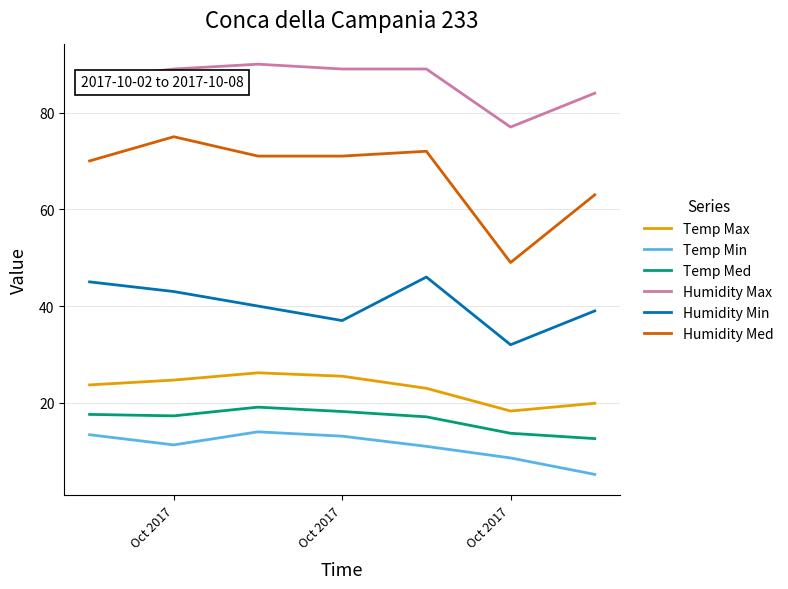

Which series has the largest range (max minus min)?

Humidity Med